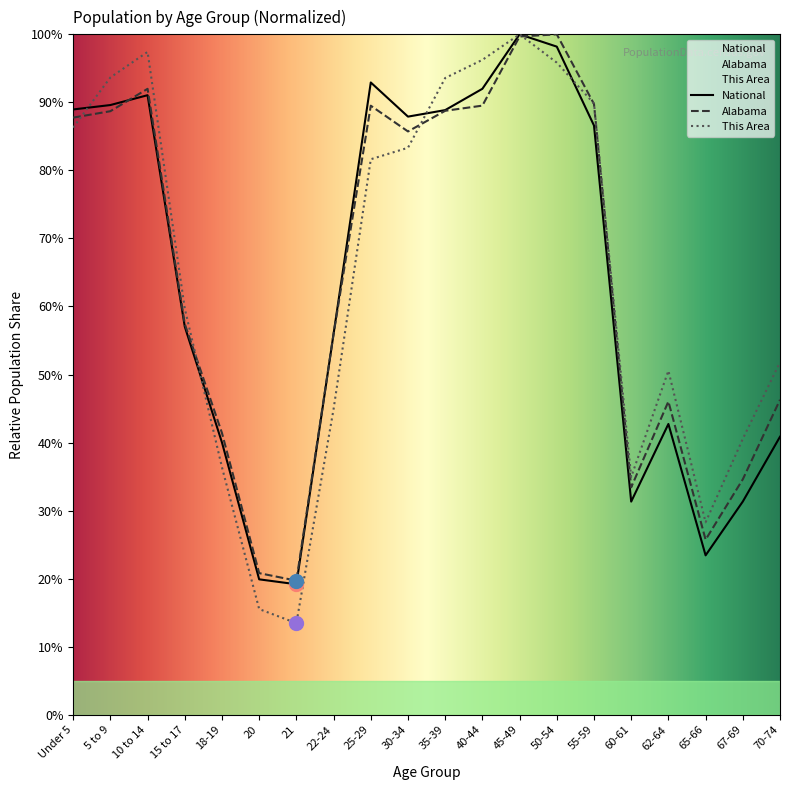

What is the difference between the maximum and minimum values in the This Area series?

86.5